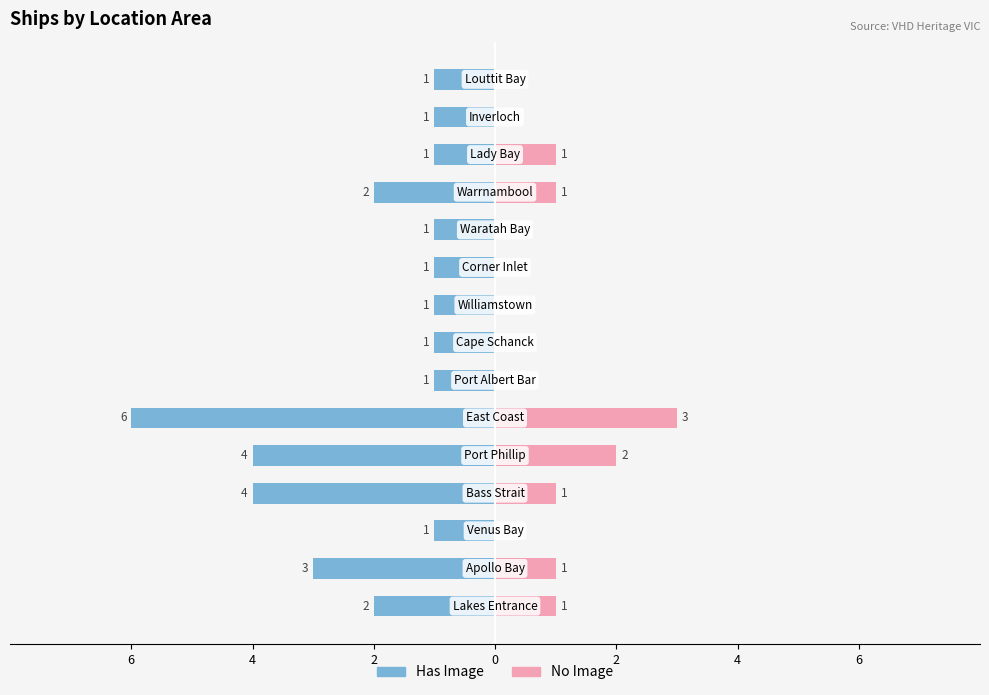

The Has Image series shows -1 at 9. True or false?

False